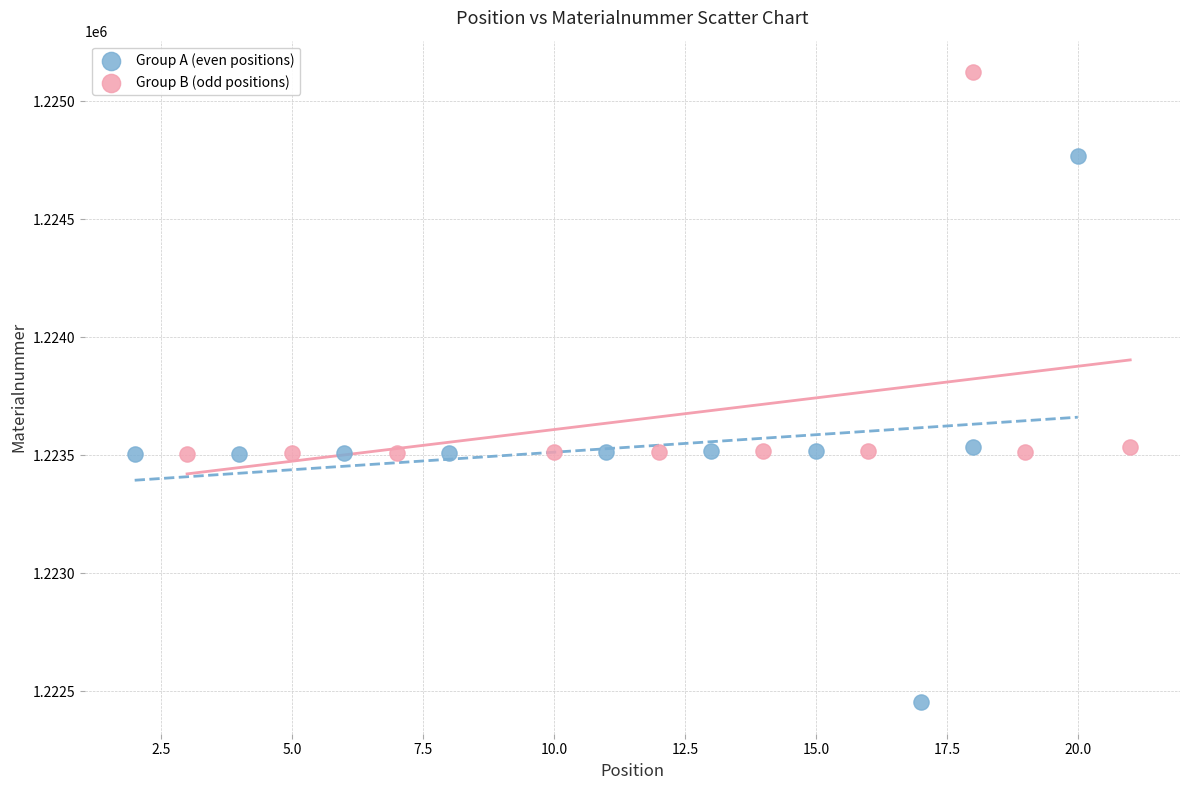

Which series has the largest Y range (max minus min)?

Group A (even positions)